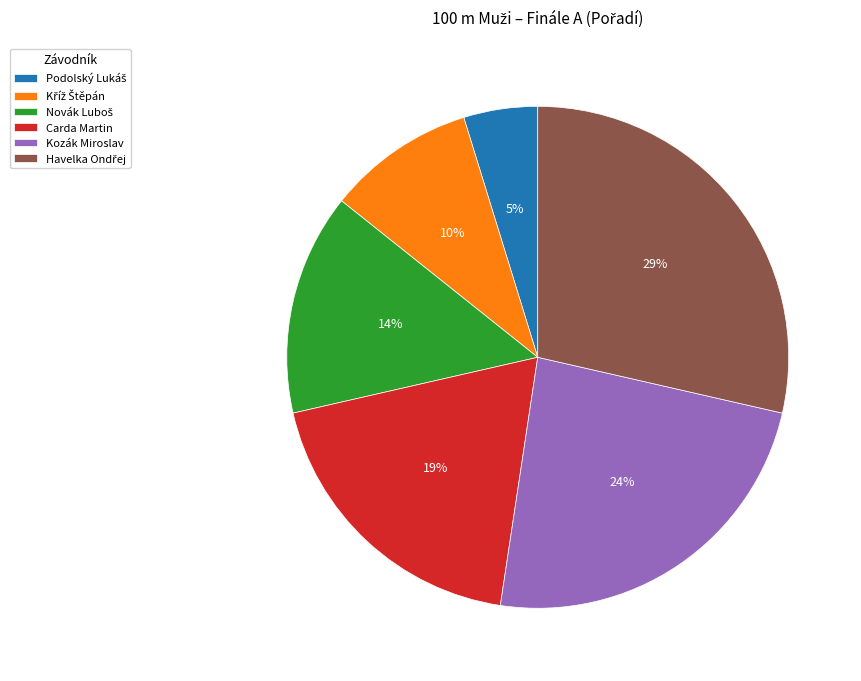

To the nearest percent, what is the difference between the largest and smallest slice percentages?

24%